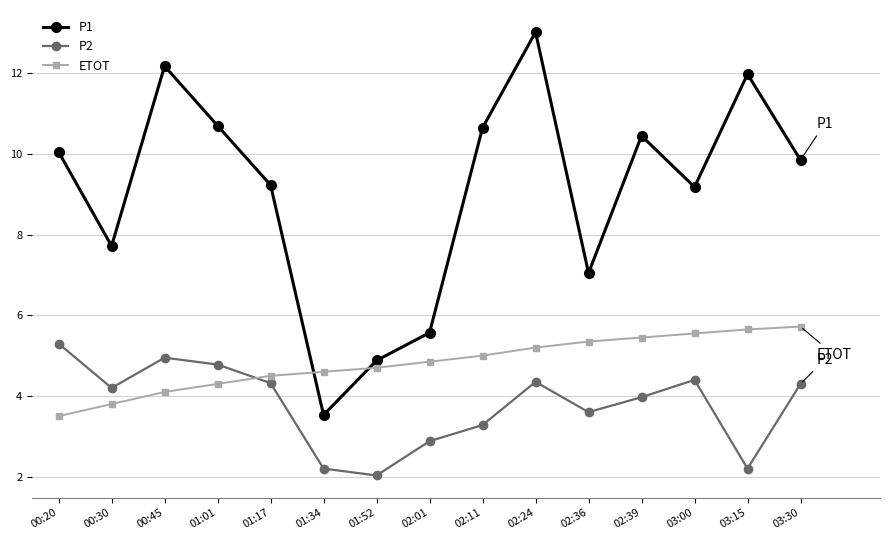

What is the label of the 15th point from the left?

03:30